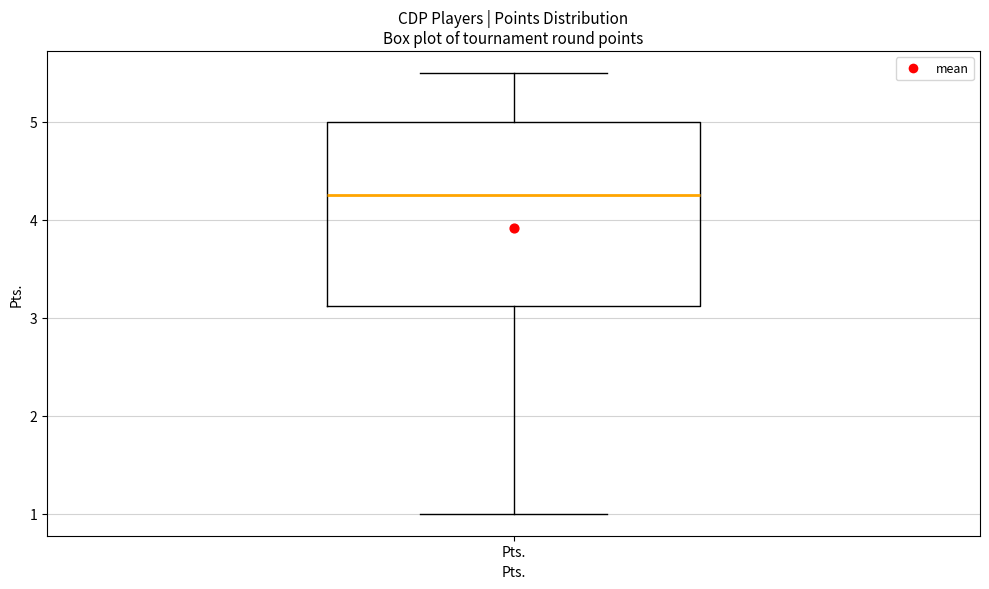

Where is the upper edge of the box for Pts. on the y-axis? The values are not printed on the chart, so give them approximately, as read against the axis.

5.0